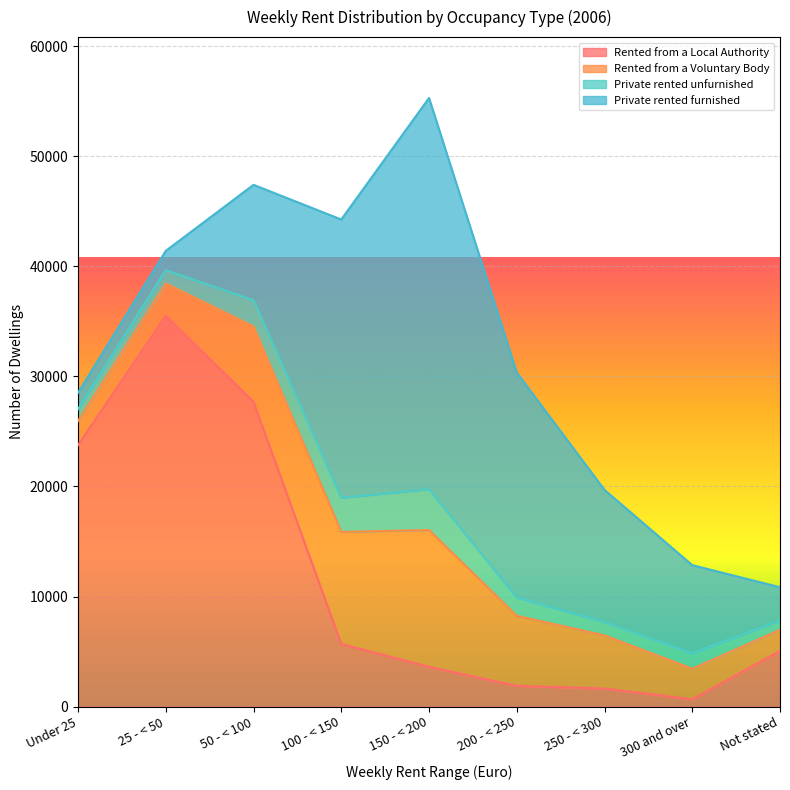

At which category is the sum across all series the highest?

150 - < 200